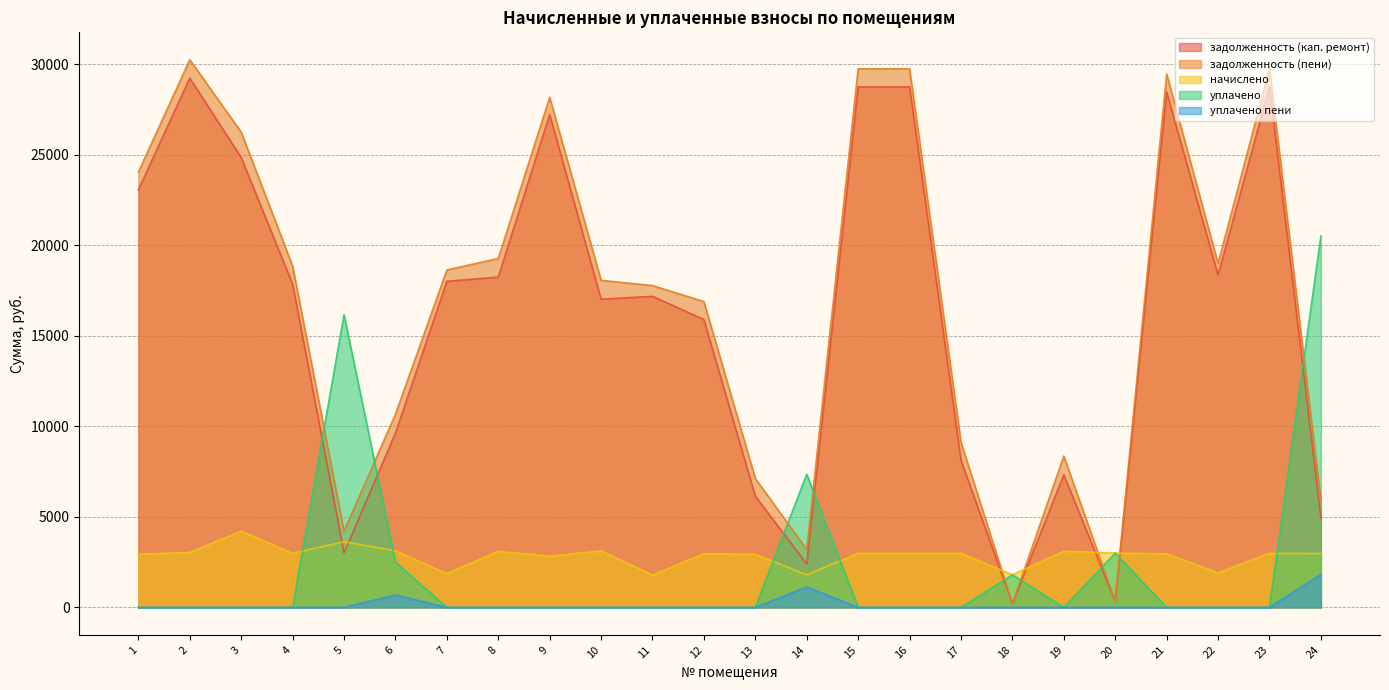

Reading left to right, transcribe all the data shown in this chart.

задолженность (кап. ремонт): 23064.3	29239.4	24848.9	17862.1	3008.5	9625.7	18014.9	18243.7	27230.2	17024.2	17183.5	15901.4	6140.4	2400.0	28754.6	28754.6	8134.0	200.0	7327.0	333.6	28477.4	18361.4	28754.6	4956.0
задолженность (пени): 24043.5	30252.2	26252.9	18858.1	4218.1	10667.3	18638.9	19275.7	28173.4	18065.8	17778.7	16890.2	7119.6	3200.0	29750.6	29750.6	9130.0	200.0	8361.4	333.6	29463.8	18997.4	29750.6	5947.2
начислено: 2937.6	3038.4	4212.0	2988.0	3628.8	3124.8	1872.0	3096.0	2829.6	3124.8	1785.6	2966.4	2937.6	1800.0	2988.0	2988.0	2988.0	1800.0	3103.2	3002.4	2959.2	1908.0	2988.0	2973.6
уплачено: 0.0	0.0	0.0	0.0	16166.0	2508.9	0.0	0.0	0.0	0.0	0.0	0.0	0.0	7361.0	0.0	0.0	0.0	1800.0	0.0	3002.4	0.0	0.0	0.0	20521.1
уплачено пени: 0.0	0.0	0.0	0.0	0.0	690.9	0.0	0.0	0.0	0.0	0.0	0.0	0.0	1129.9	0.0	0.0	0.0	0.0	0.0	0.0	0.0	0.0	0.0	1825.9